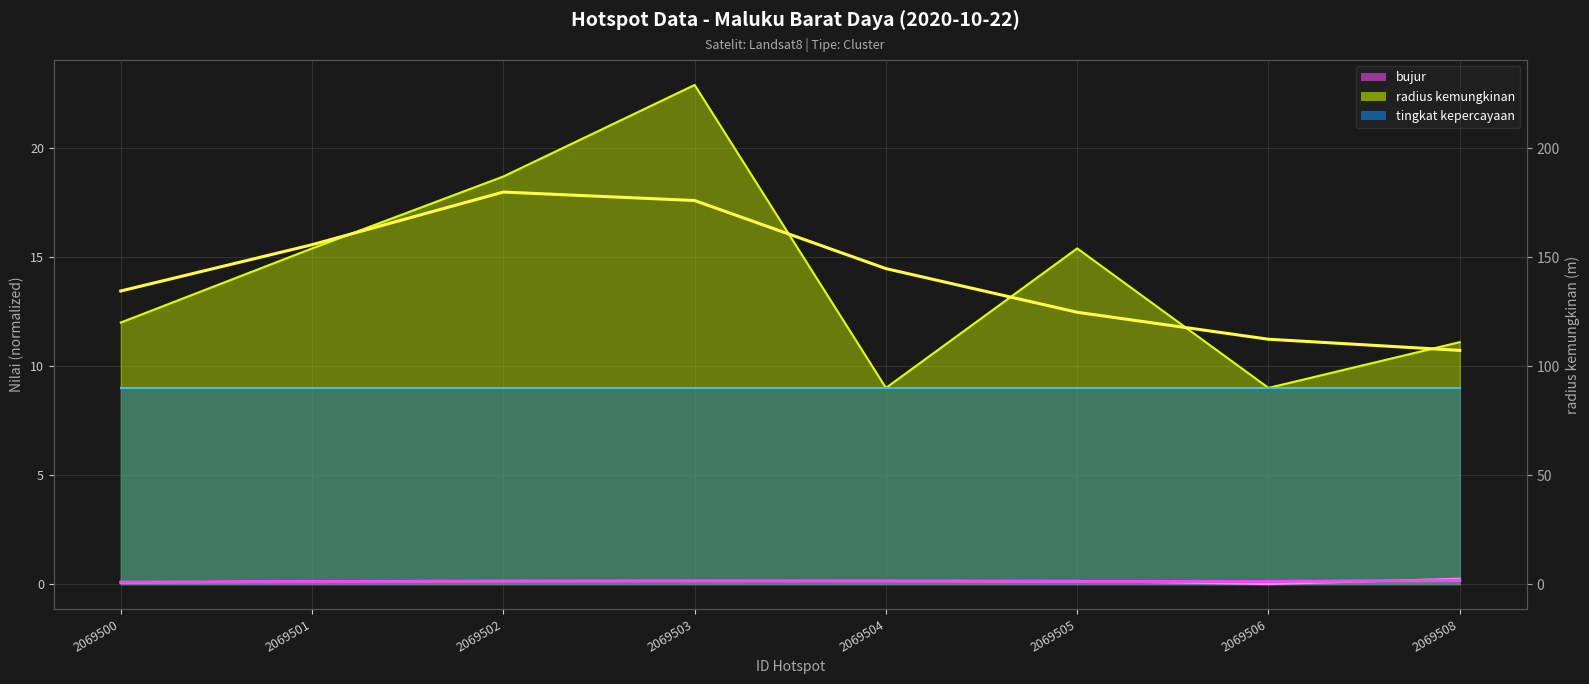

What is the sum of all radius kemungkinan values?

113.5